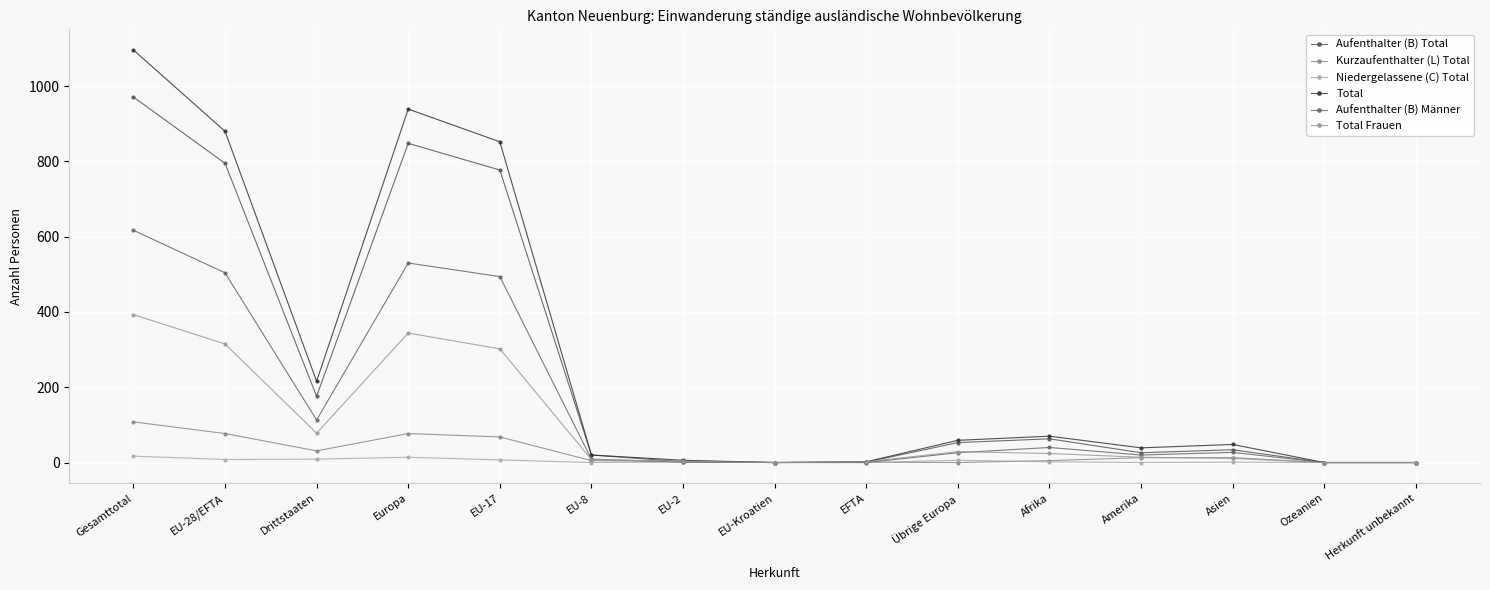

Is the value of Total at Europa greater than the value of Aufenthalter (B) Männer at Gesamttotal?

Yes